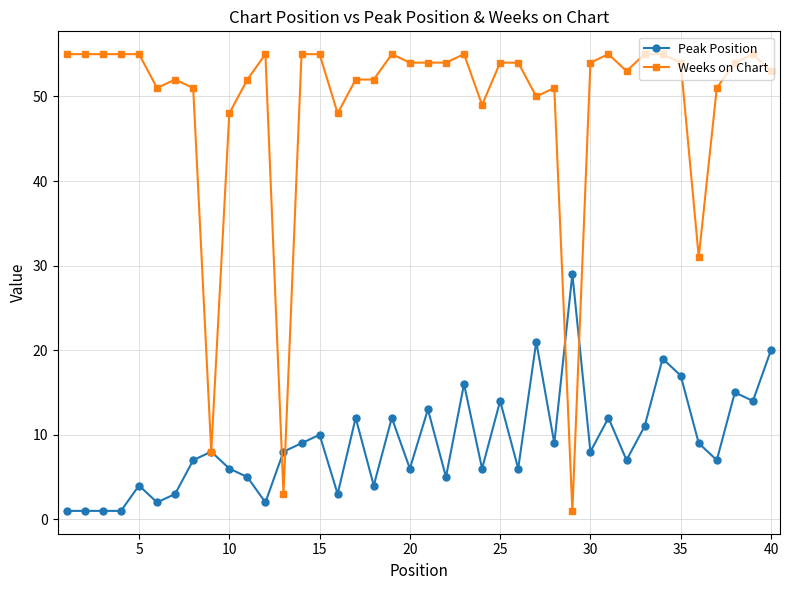

Which series ends up on top after the final intersection of Weeks on Chart and Peak Position?

Weeks on Chart